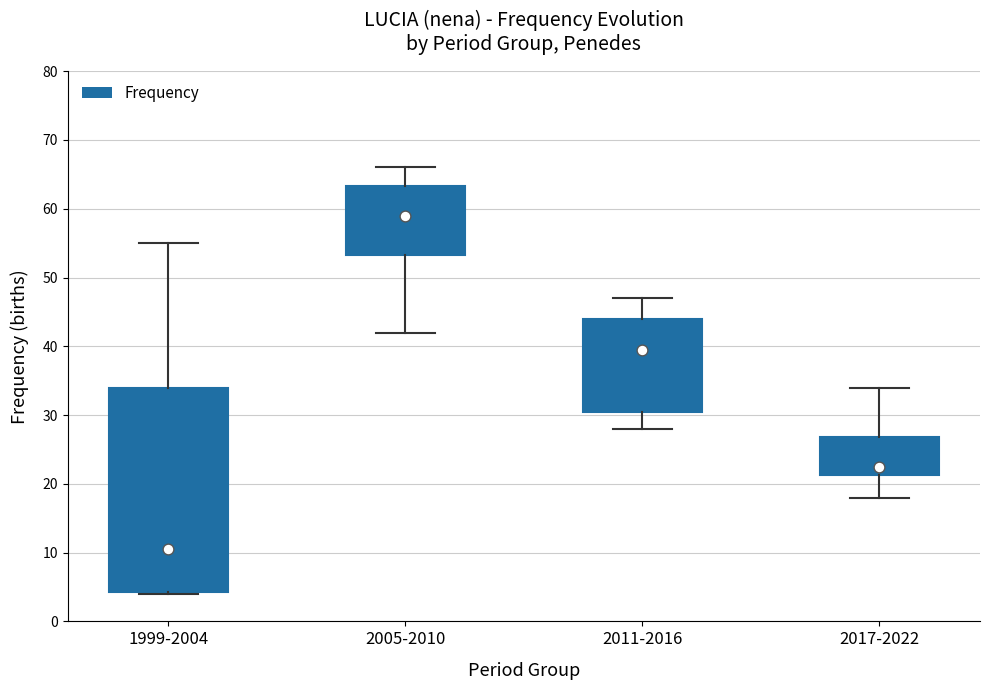

Which box is the tallest, from its lower edge to its upper edge?

1999-2004